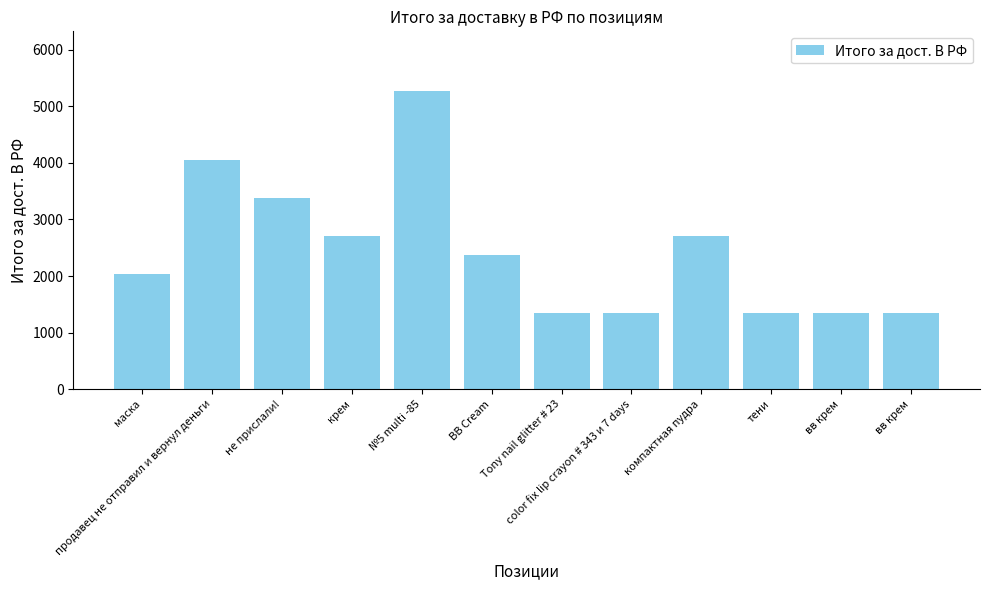

At which category does the chart reach its minimum across all series?

Tony nail glitter # 23